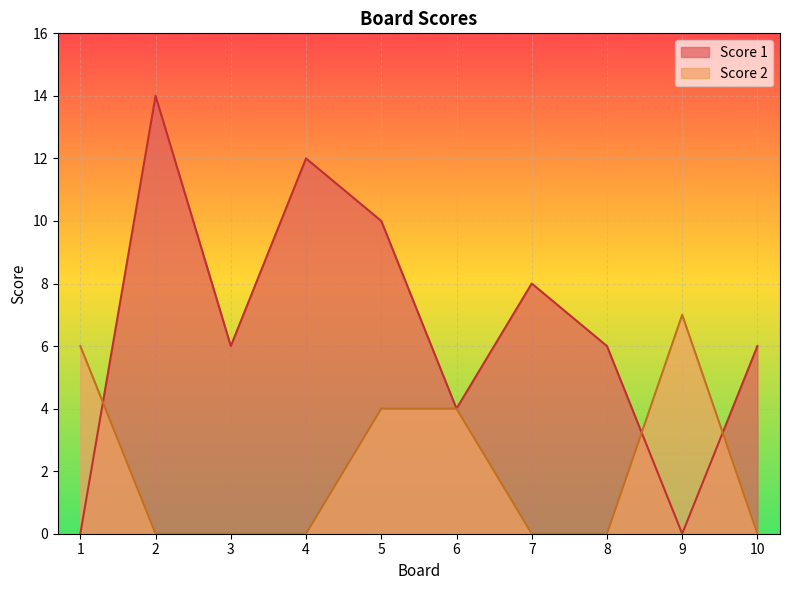

Where is Score 2 nearest to the value 3?

5